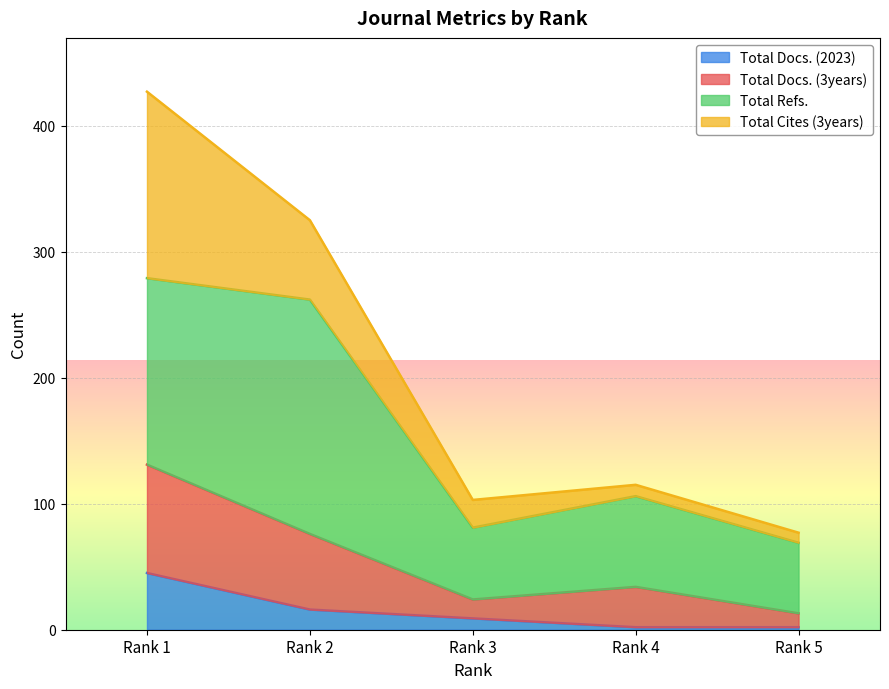

What is the maximum value for Total Docs. (2023)?

45